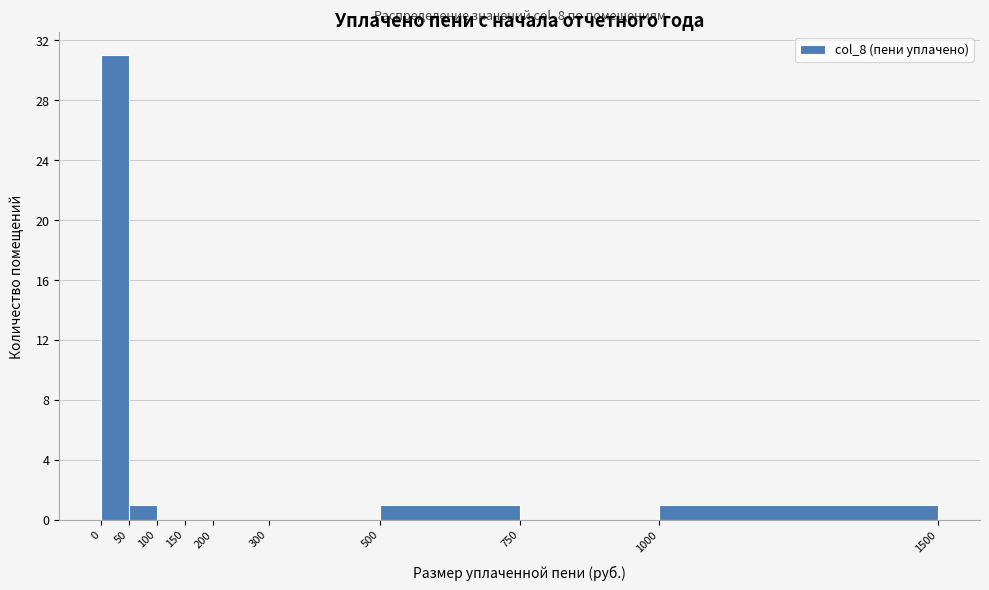

Over which range of the x-axis is the bar tallest?

0 to 50